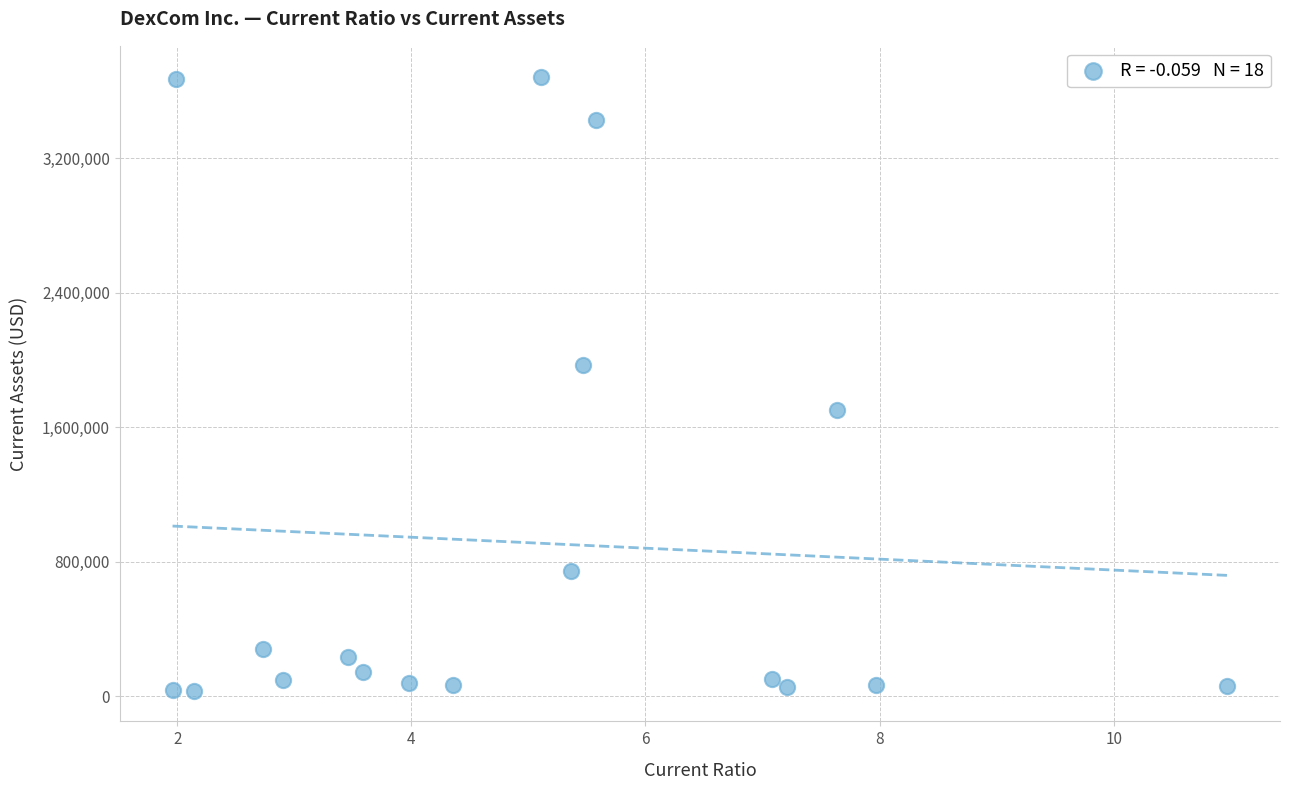

What Y value in the scatter plot is closest to 1858229?

1969400